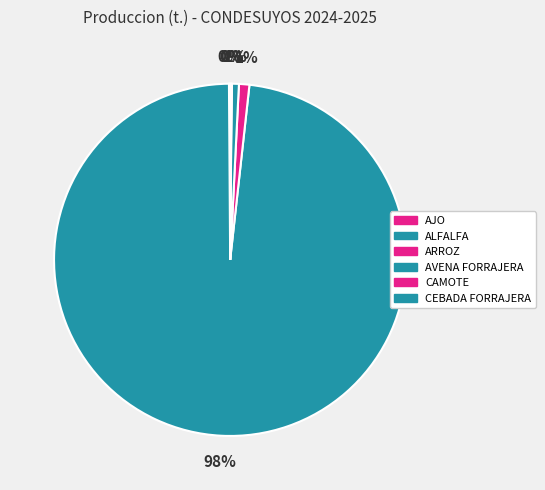

To the nearest percent, what is the average slice percentage?

17%